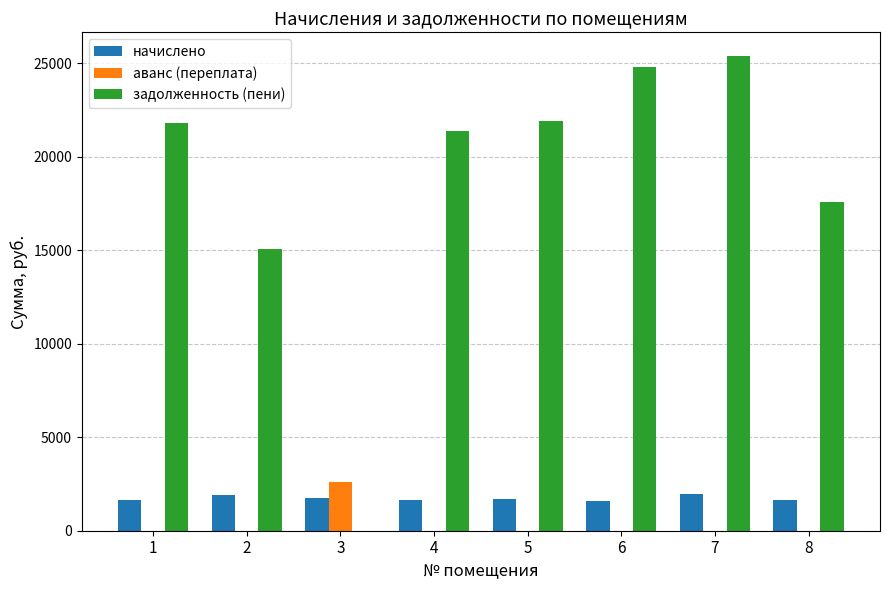

Which series changed the most between 2 and 7?

задолженность (пени)